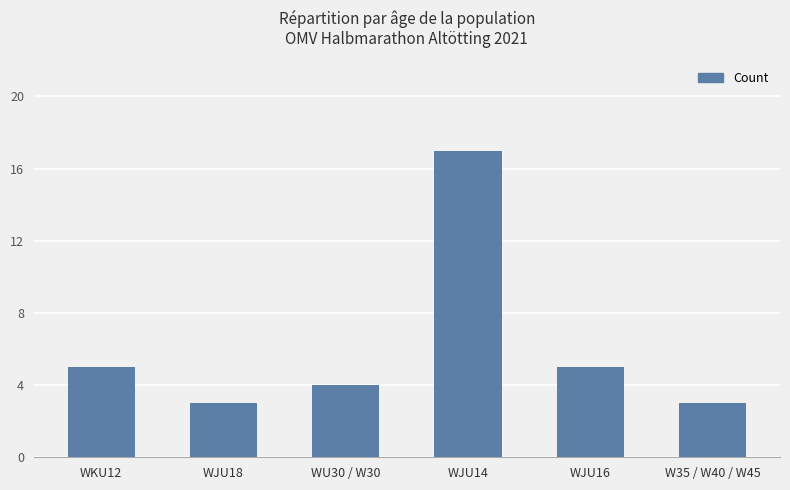

What is the greatest value displayed?

17